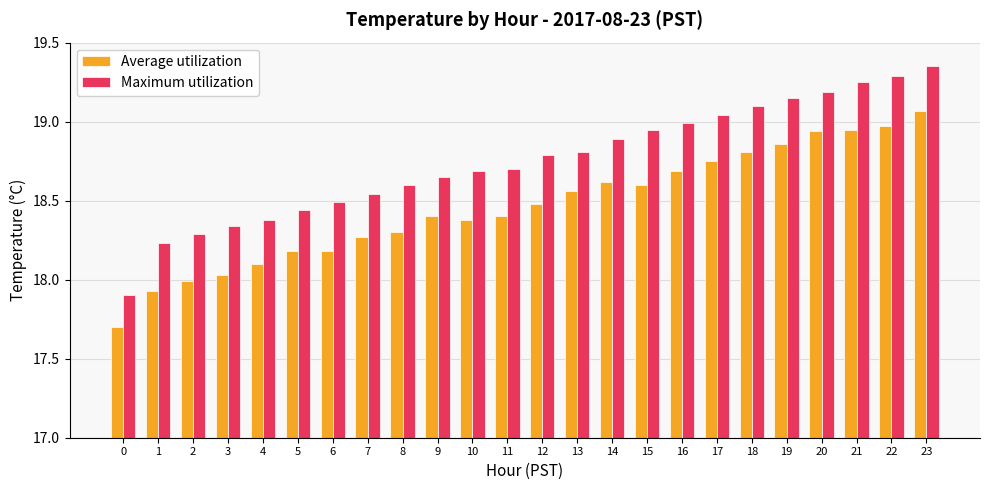

Which category has the highest value across all series?

23